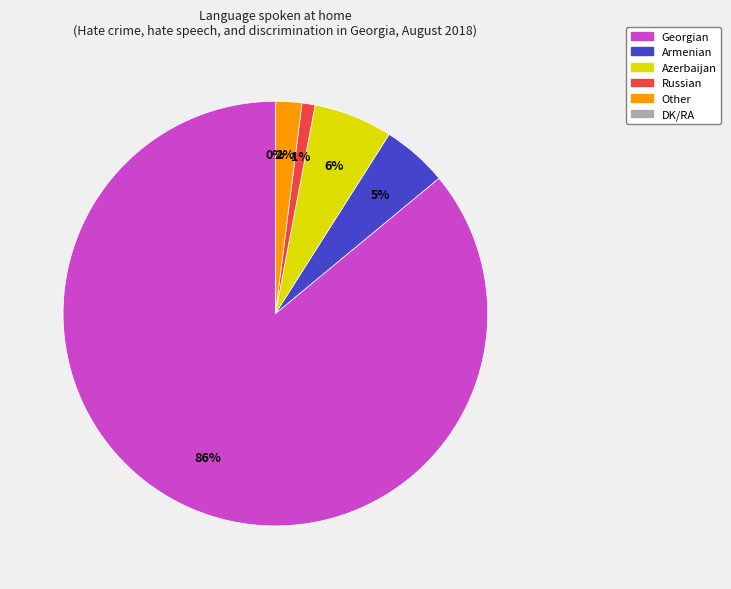

What is the largest slice in the pie chart?

Georgian